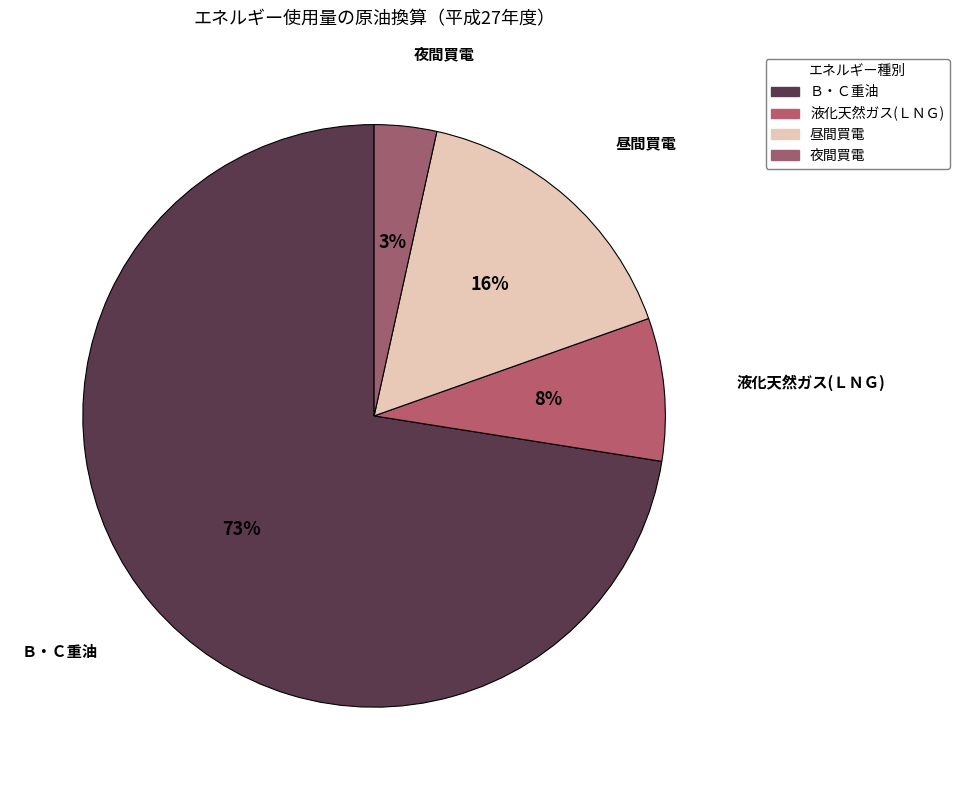

Which has a higher value, 液化天然ガス(ＬＮＧ) or 夜間買電?

液化天然ガス(ＬＮＧ)